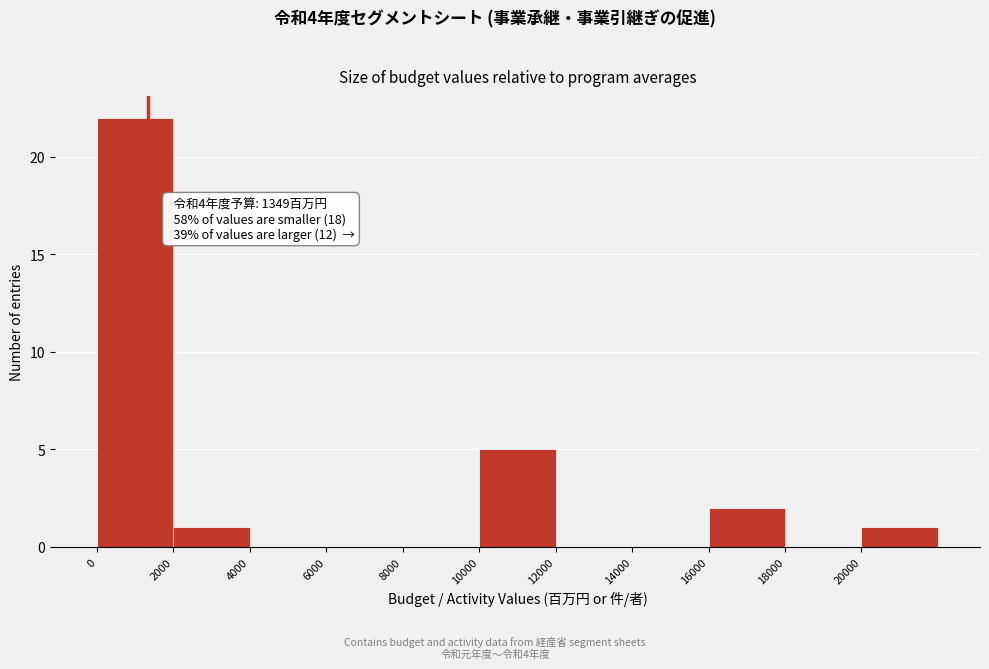

Over which range of the x-axis is the bar tallest?

0 to 2000